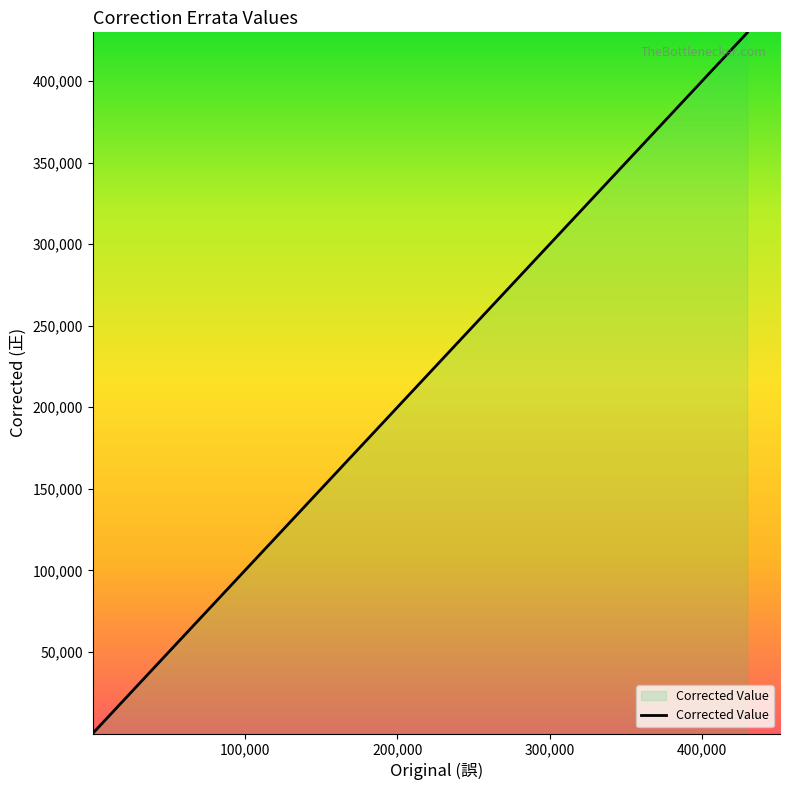

What is the difference between the maximum and minimum values?

429519